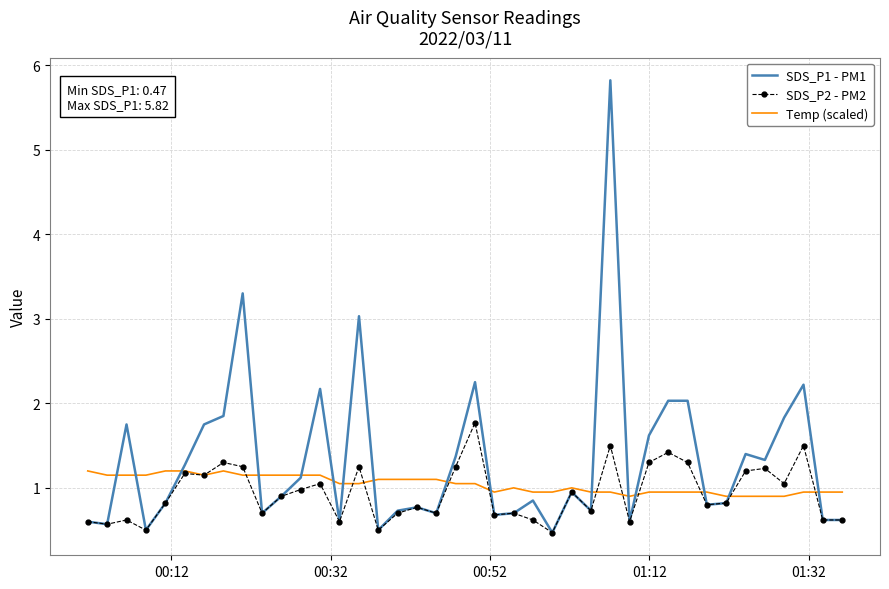

What is the lowest value of the SDS_P2 - PM2 series?

0.5